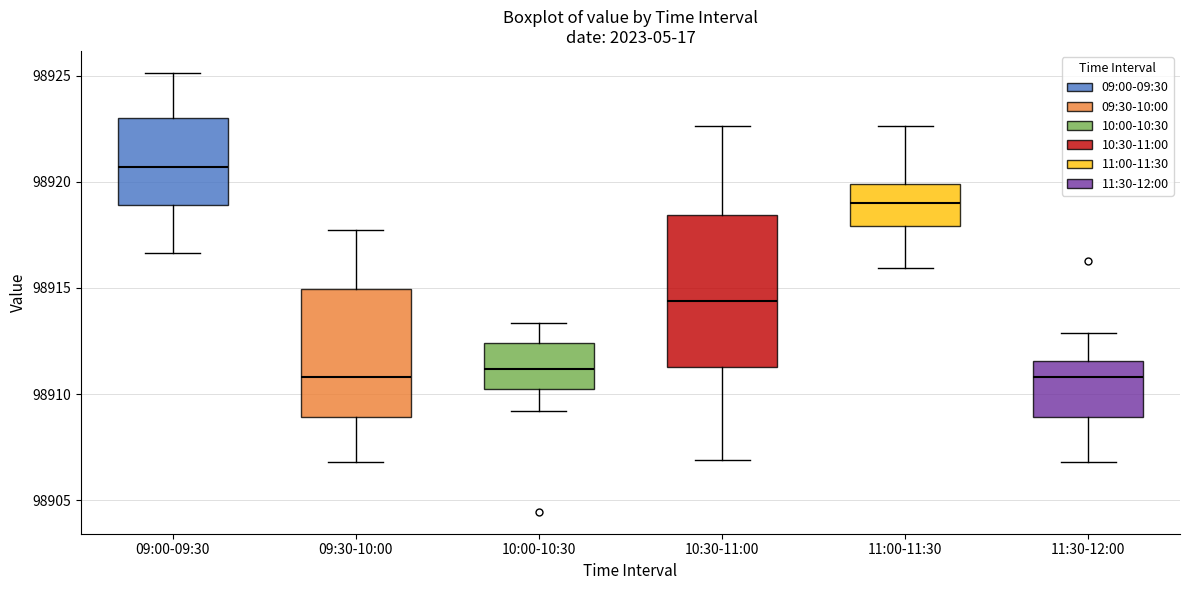

Reading left to right, transcribe this box plot: for each box, give where its median line is, the range the box spans, and where its two whiskers end, as read against the y-axis. The values are not printed on the chart, so give them approximately, as read against the axis.

09:00-09:30: median 98920.5, box 98919.0 to 98923.0, whiskers 98916.5 to 98925.0
09:30-10:00: median 98911.0, box 98909.0 to 98915.0, whiskers 98907.0 to 98918.0
10:00-10:30: median 98911.0, box 98910.0 to 98912.5, whiskers 98909.0 to 98913.5
10:30-11:00: median 98914.5, box 98911.5 to 98918.5, whiskers 98907.0 to 98922.5
11:00-11:30: median 98919.0, box 98918.0 to 98920.0, whiskers 98916.0 to 98922.5
11:30-12:00: median 98911.0, box 98909.0 to 98911.5, whiskers 98907.0 to 98913.0